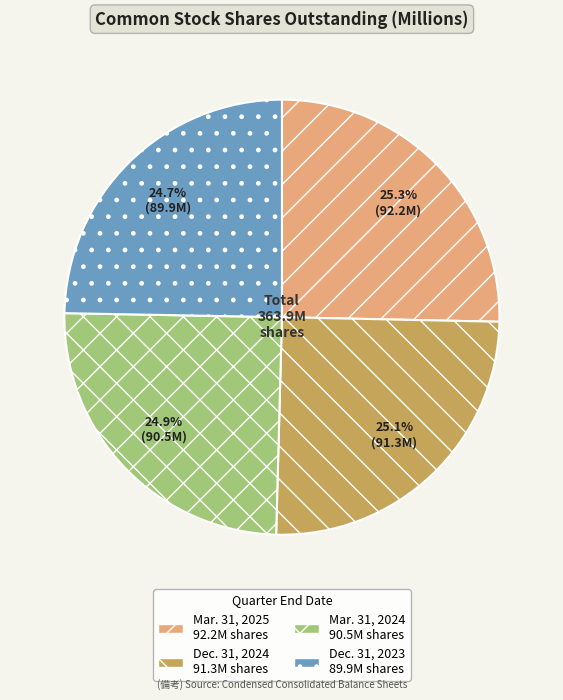

What is the total percentage of Mar. 31, 2025 and Dec. 31, 2024?

50.4%